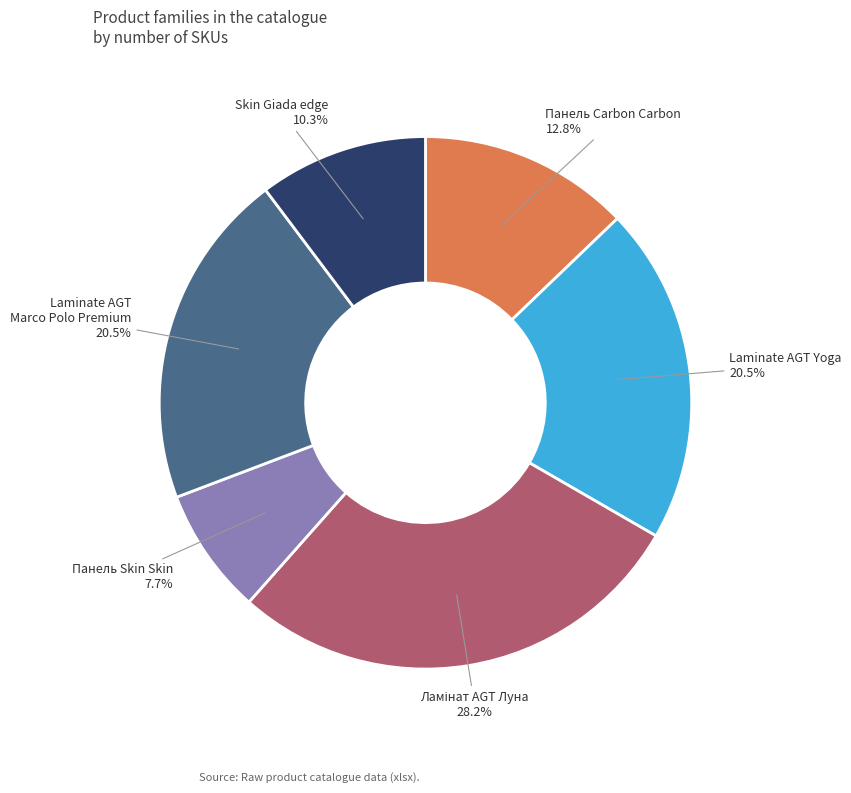

Between Панель Carbon Carbon and Панель Skin Skin, which is larger?

Панель Carbon Carbon